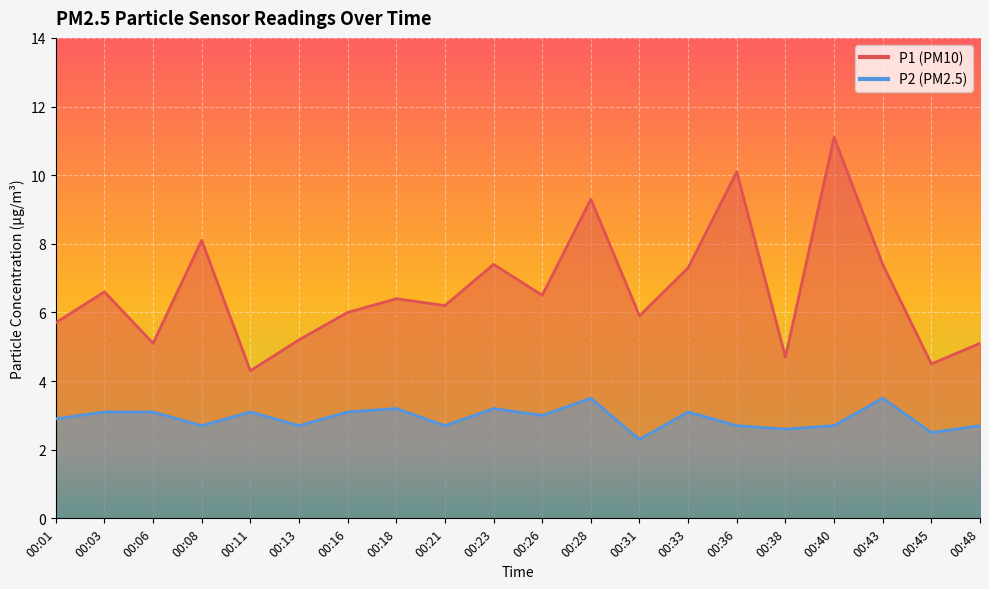

Which label corresponds to the smallest value in the chart?

00:31